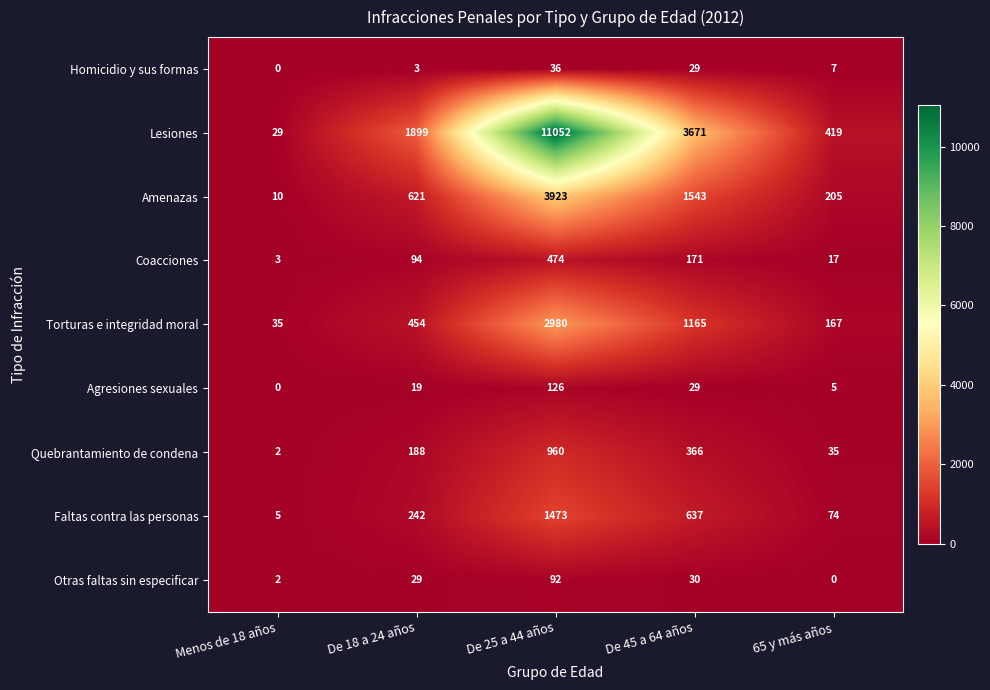

Is it true that Coacciones equals 94 at De 18 a 24 años?

True